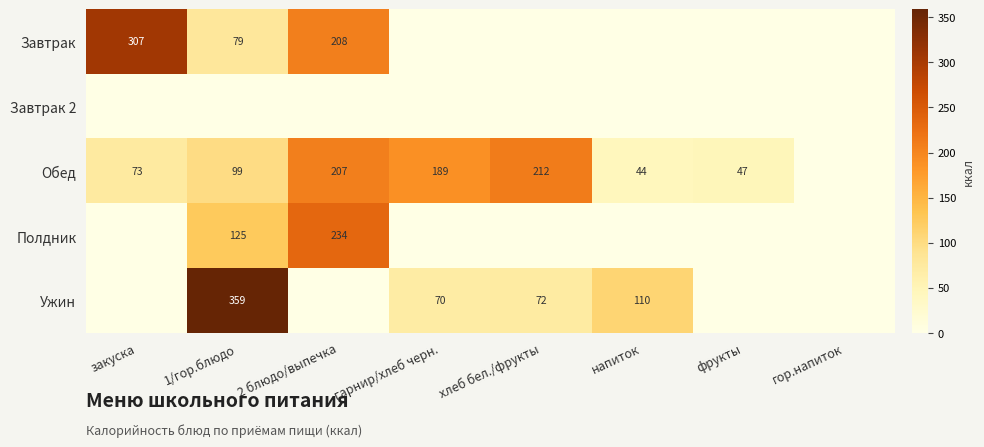

What is the spread (max minus min) of values at фрукты?

47.0